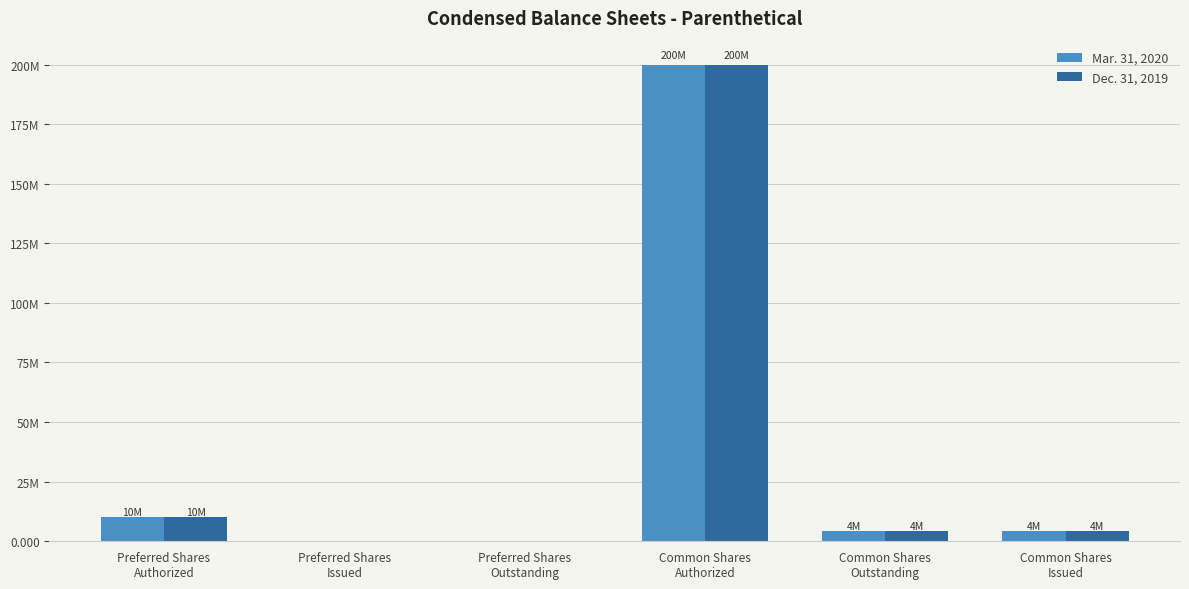

Are the bars horizontal?

No